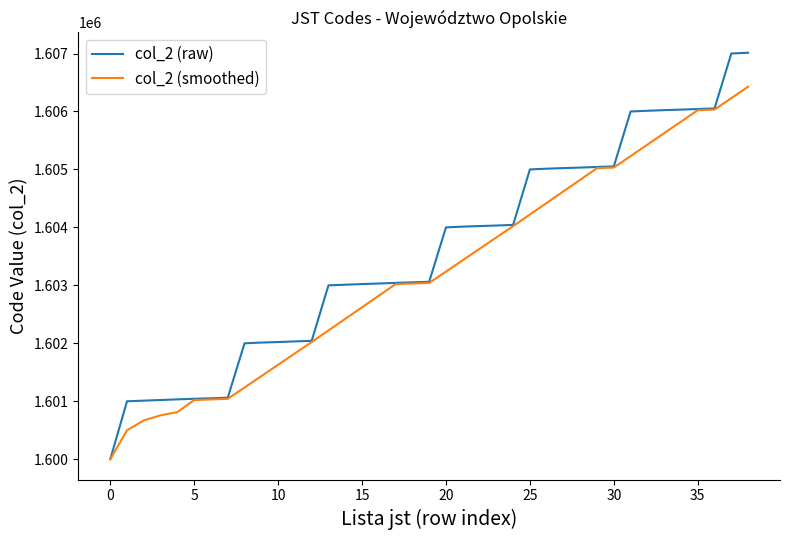

Which series has the widest spread of values?

col_2 (raw)